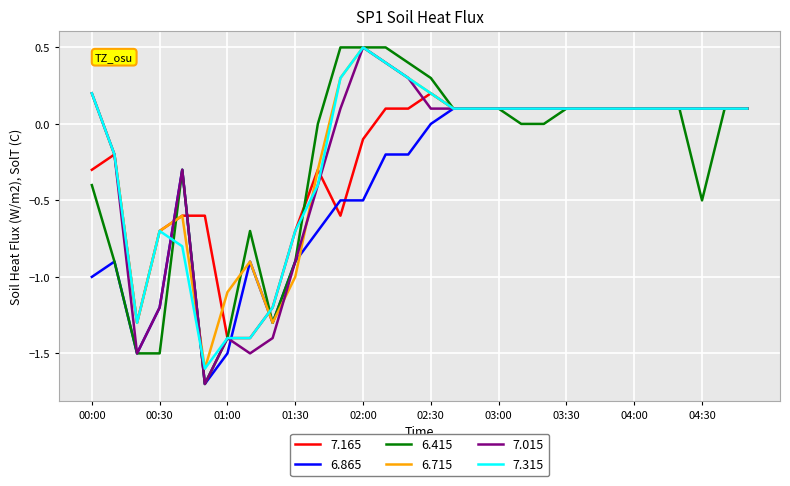

What is the greatest value displayed?

0.5